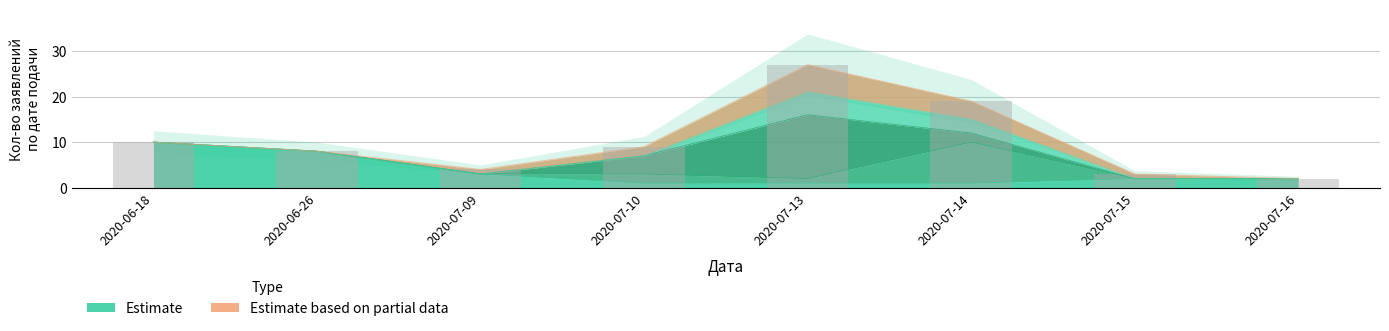

Is it true that Карасайский equals 3 at 2020-07-14?

False